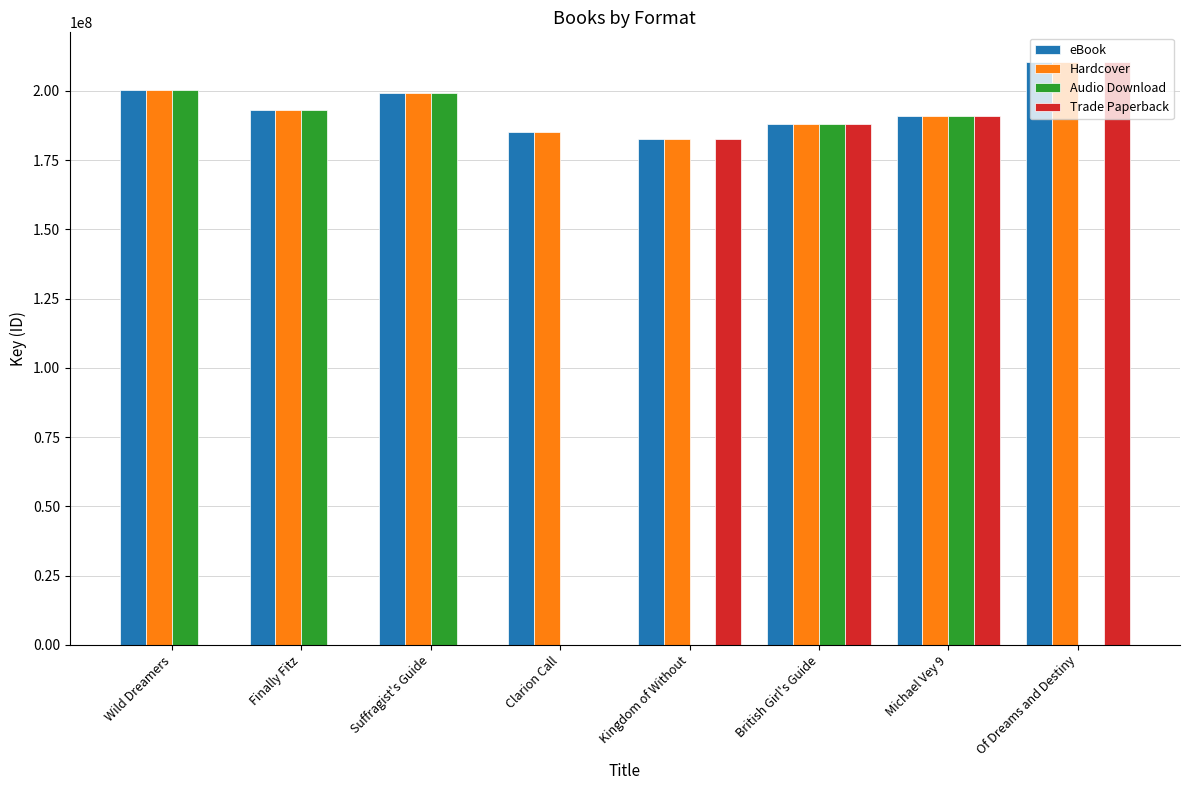

At which label does Hardcover first exceed 193065226?

Wild Dreamers